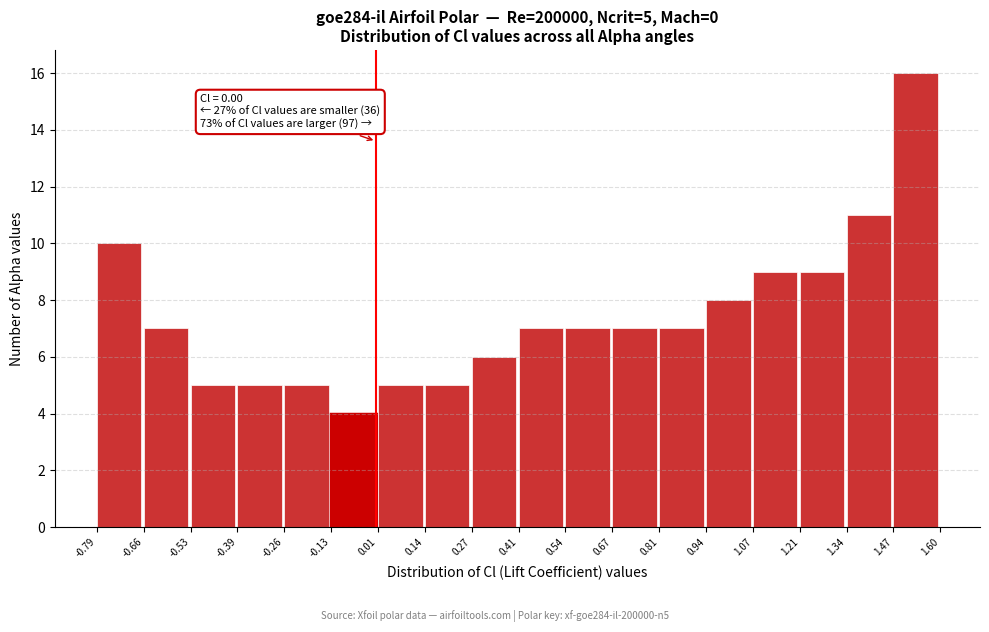

Over which range of the x-axis is the bar tallest?

1.47 to 1.60